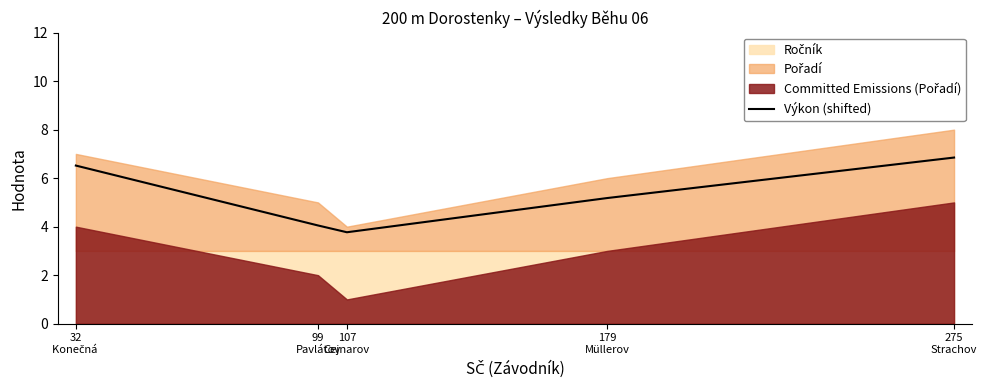

What is the lowest value of the Výkon (shifted) series?

3.8